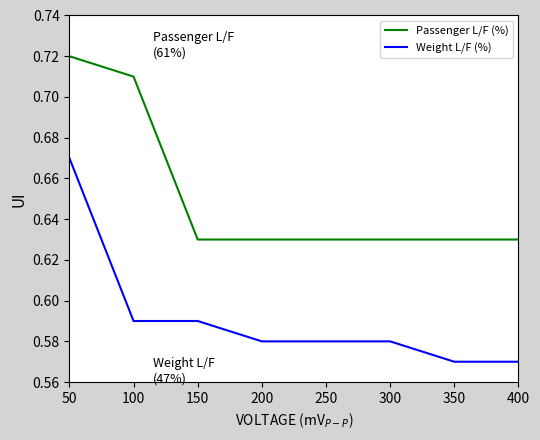

Which label corresponds to the largest value in the chart?

50